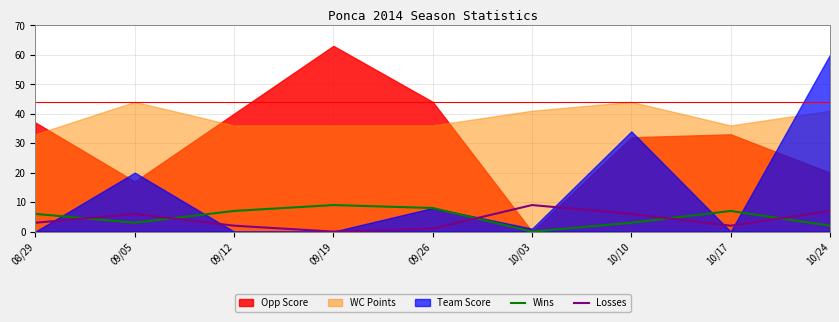

At which label is Losses closest to 4?

08/29